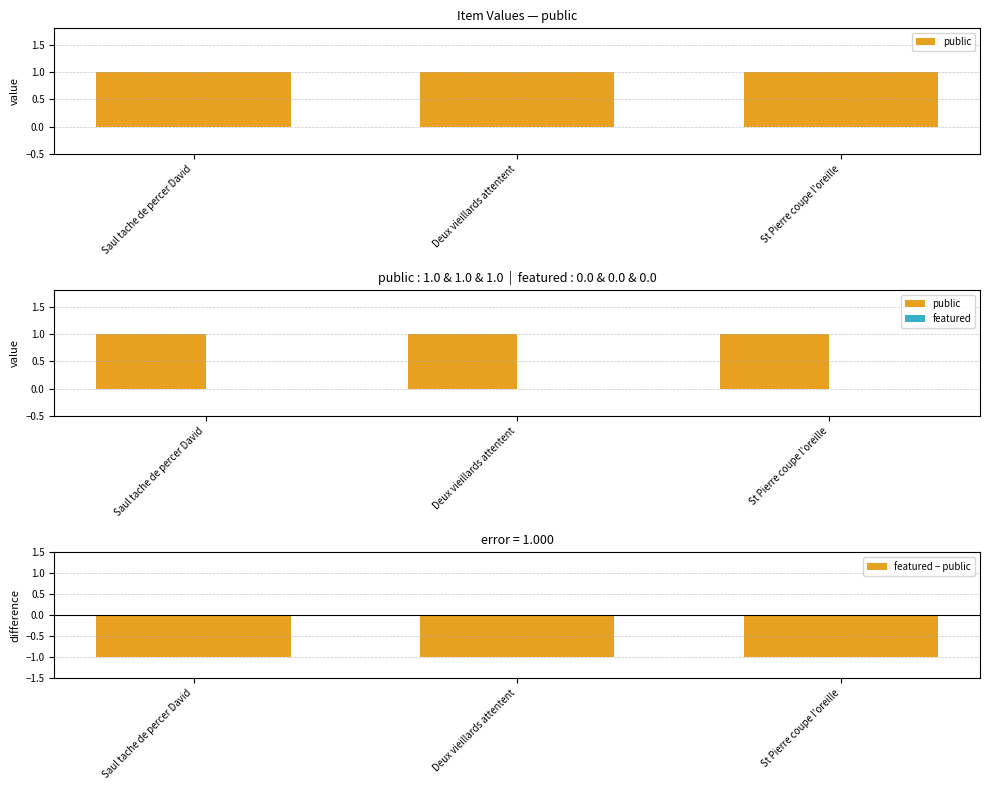

Which series changed the most between Deux vieillards attentent and St Pierre coupe l'oreille?

public